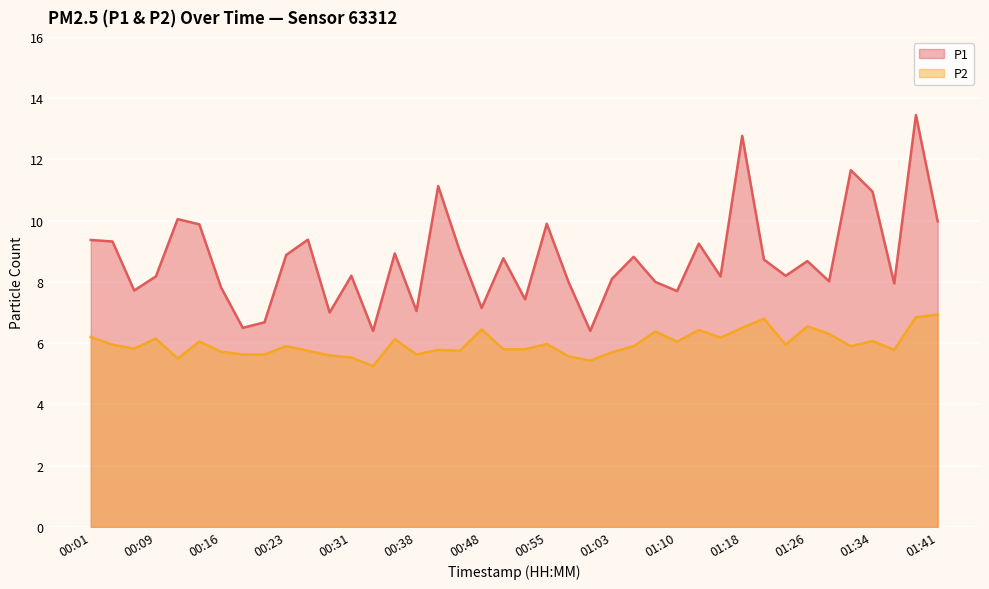

In P1, how many points are lower than both neighbors (excluding endpoints)?

13